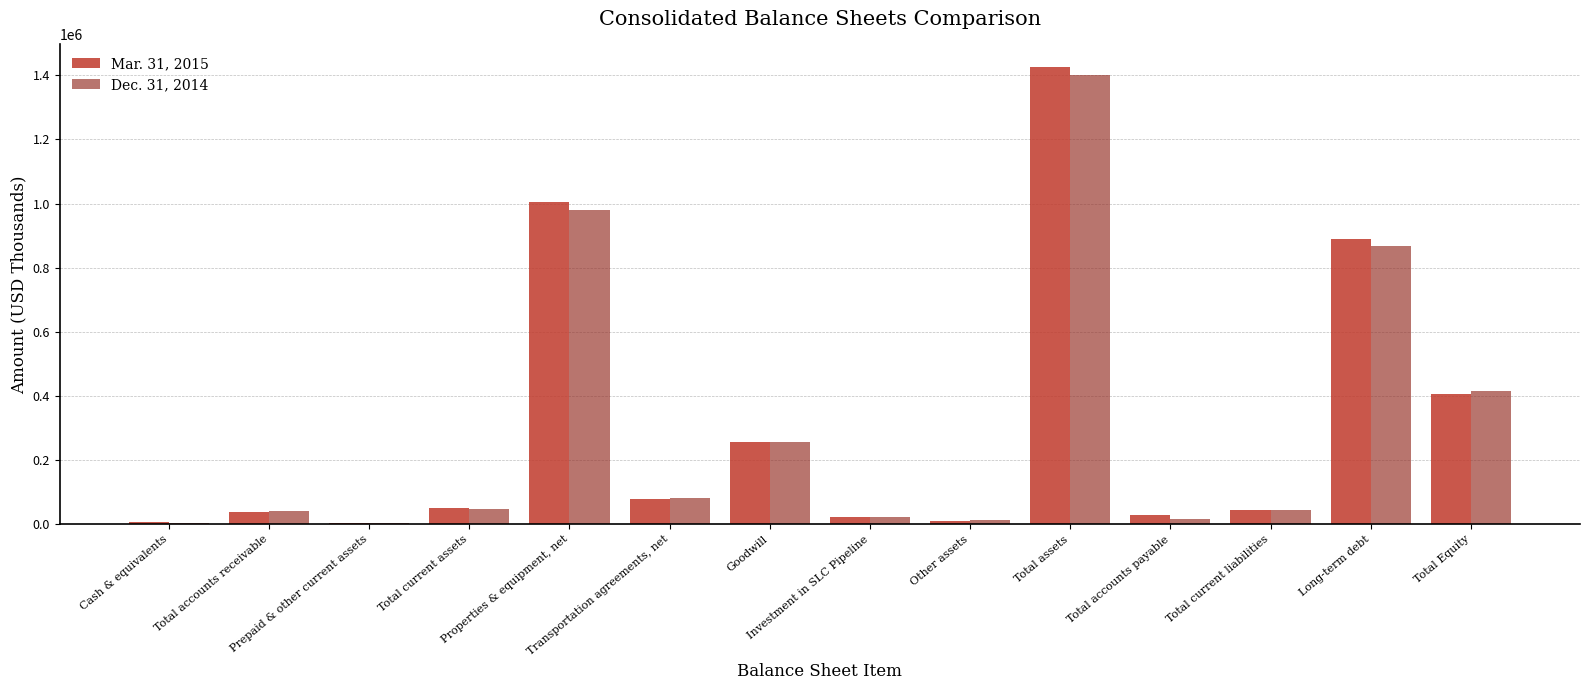

Are the bars grouped side by side (vs. stacked)?

Yes